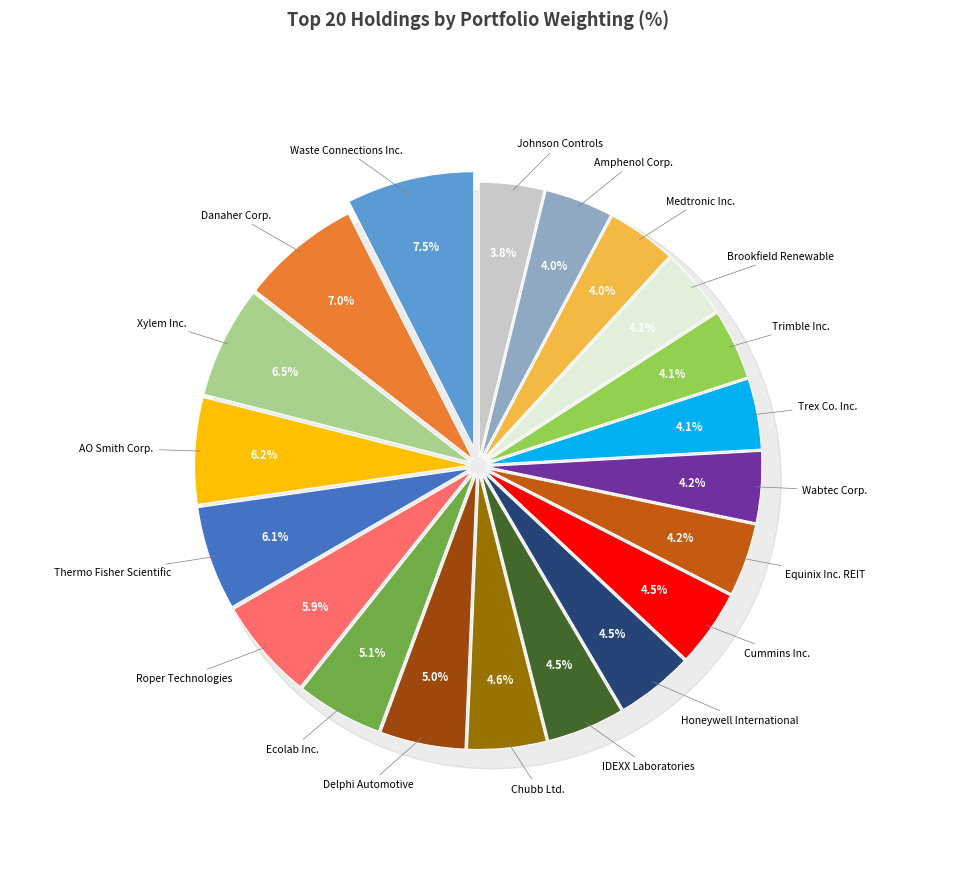

What is the smallest slice in the pie chart?

Johnson Controls